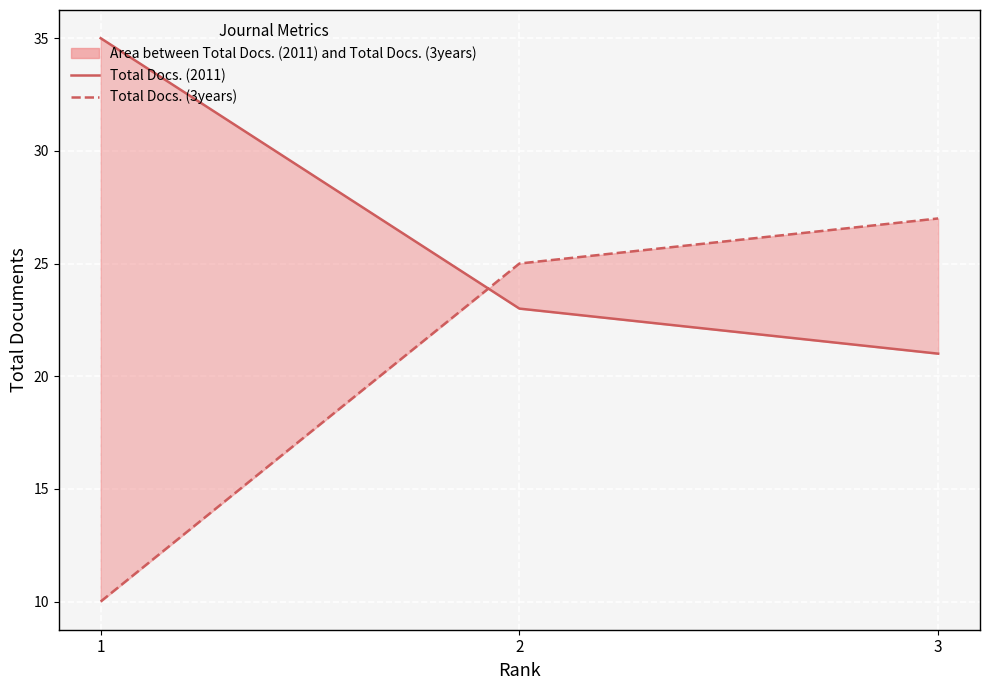

Which label corresponds to the smallest value in the chart?

1